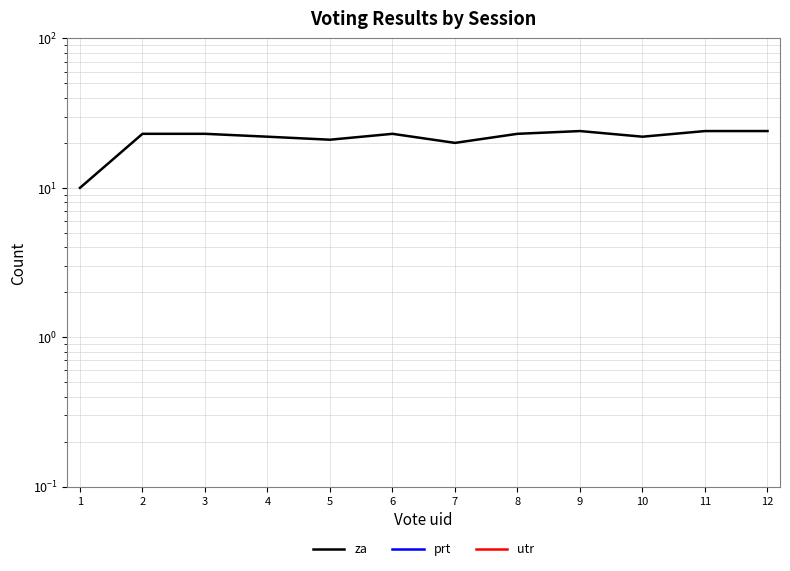

The value of utr at 6 is 0. True or false?

True